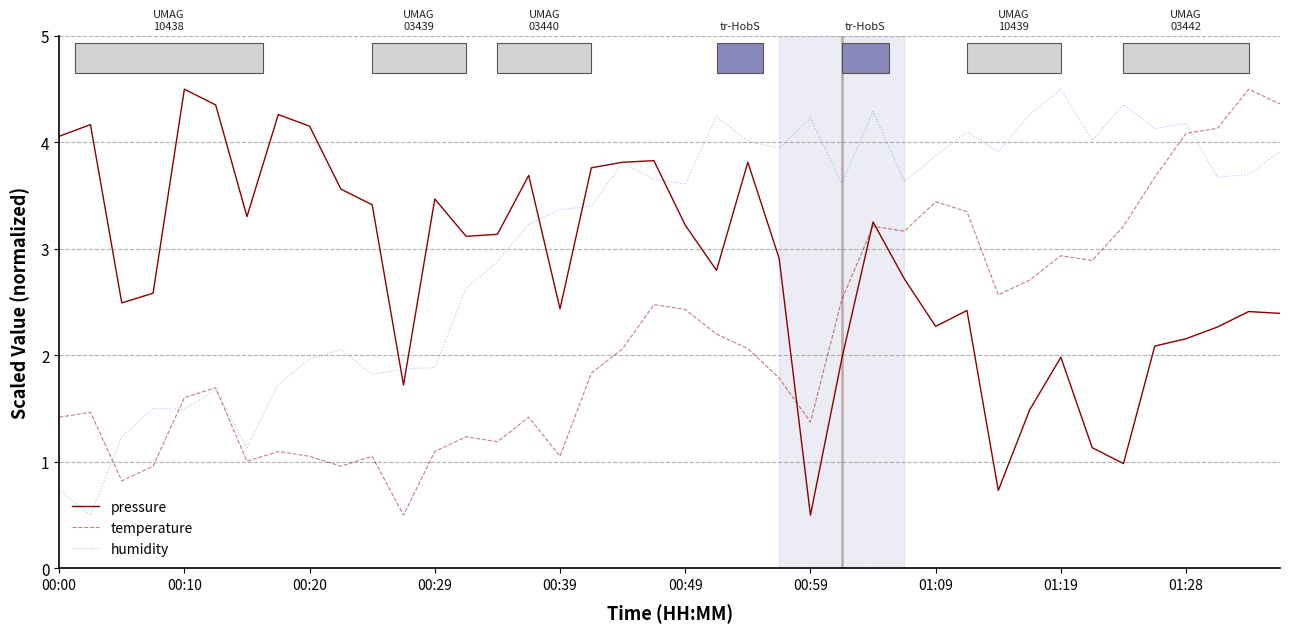

What is the lowest value of the temperature series?

0.5